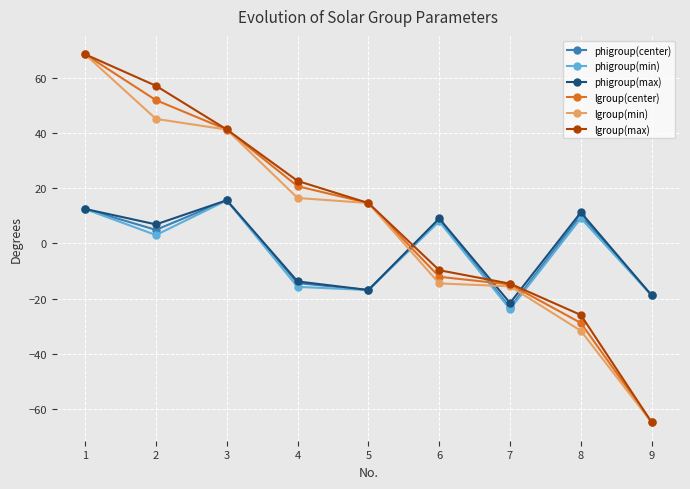

How many negative values does the phigroup(max) series have?

4